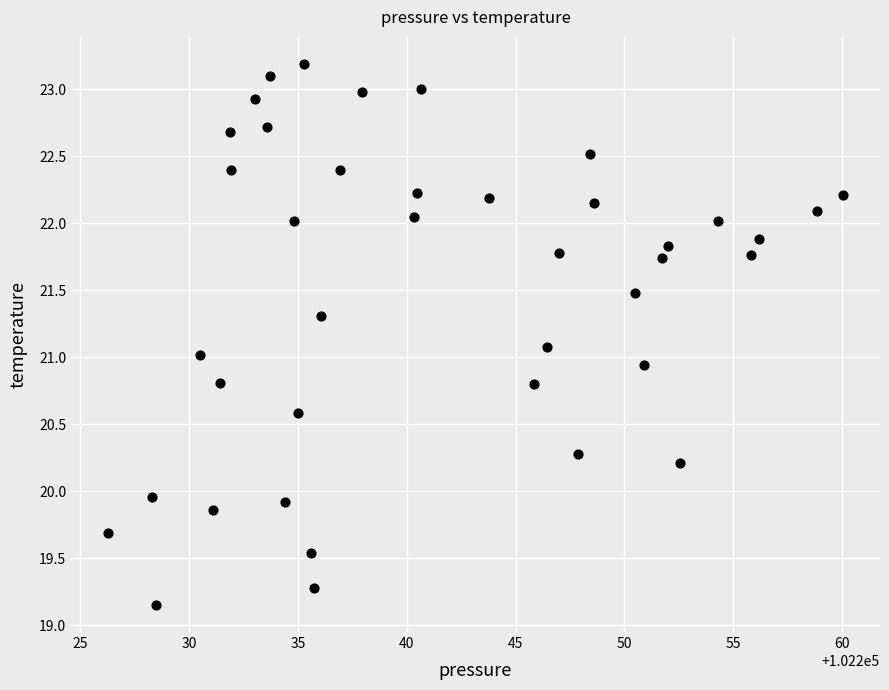

What is the range of X values (max minus min)?

33.8